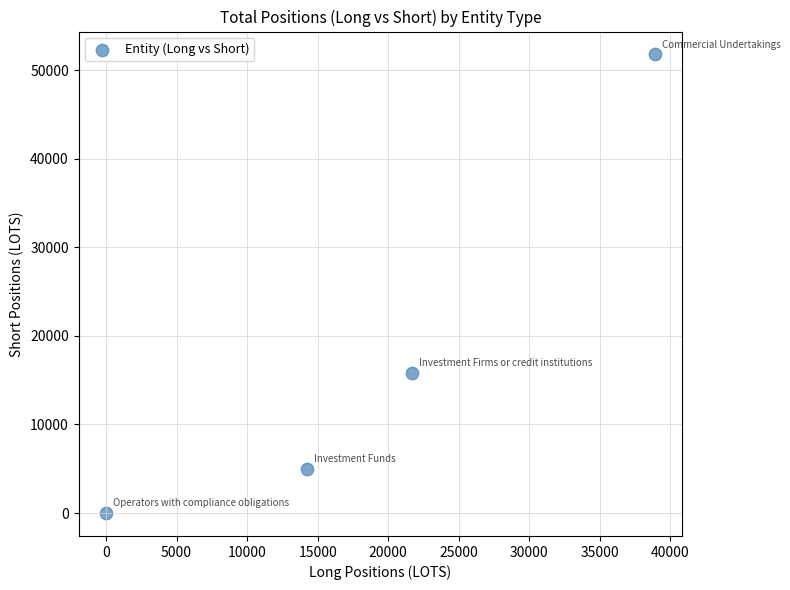

What Y value in the scatter plot is closest to 25885?

15767.6